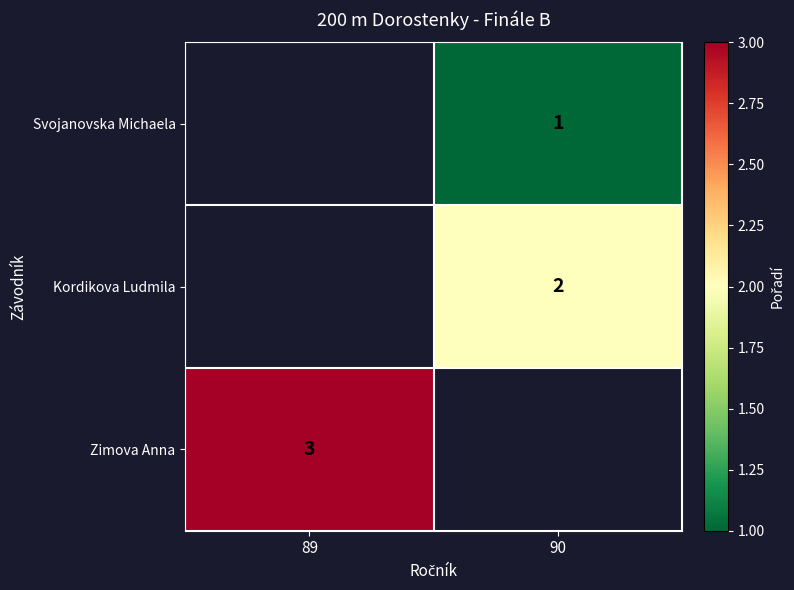

Which has a higher value, 90 or 89?

89